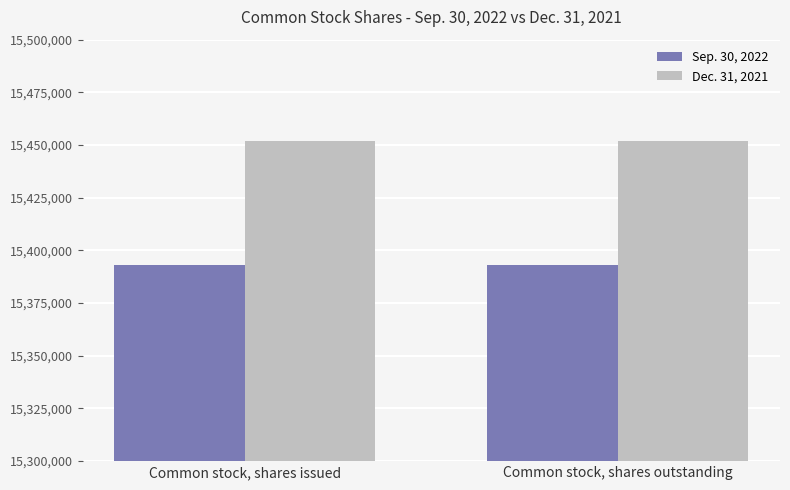

Reading left to right, what are all the values shown in this chart?

Sep. 30, 2022: 15393103	15393103
Dec. 31, 2021: 15452033	15452033